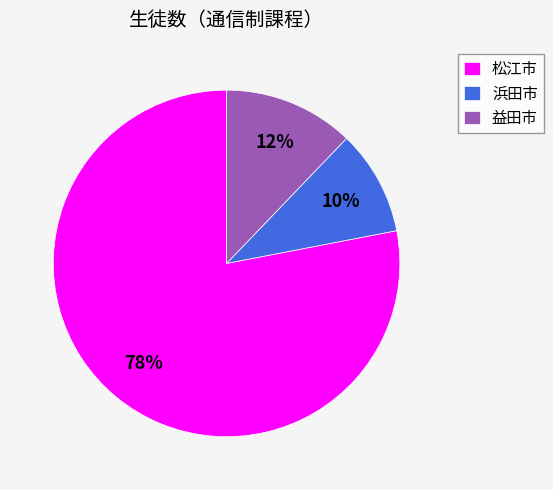

Approximately how many times larger is the value at 益田市 compared to 浜田市?

1.2